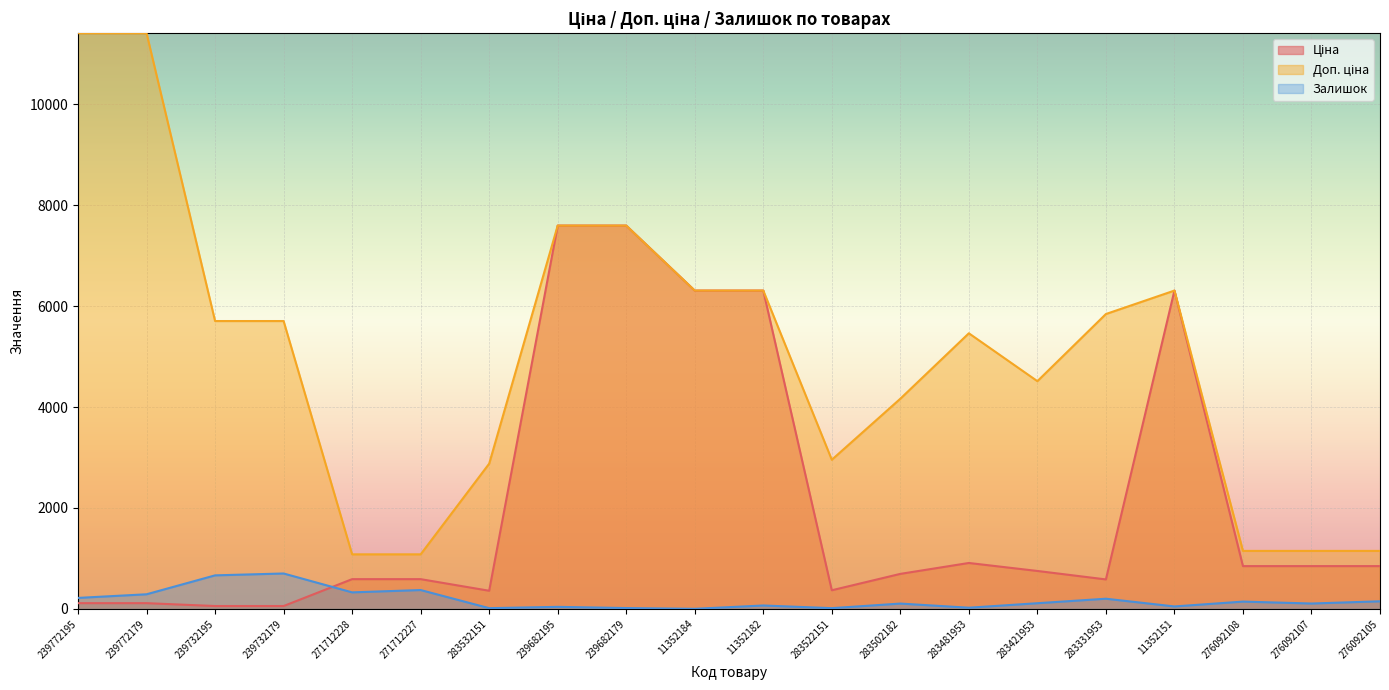

At which label does Ціна reach its minimum?

239732195